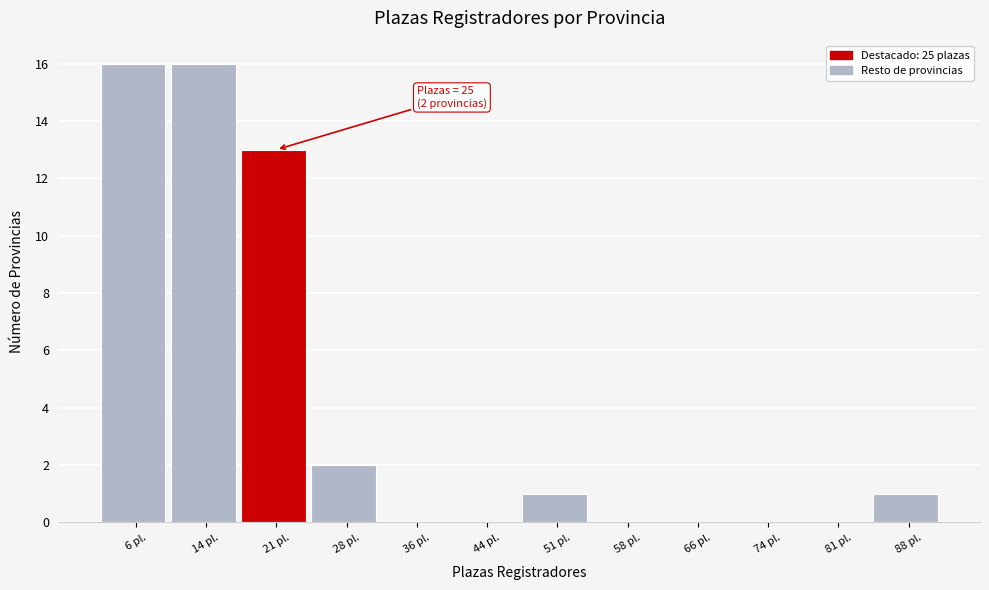

Reading right to left, list all the values displayed in this chart.

88 pl.=1	81 pl.=0	74 pl.=0	66 pl.=0	58 pl.=0	51 pl.=1	44 pl.=0	36 pl.=0	28 pl.=2	21 pl.=13	14 pl.=16	6 pl.=16